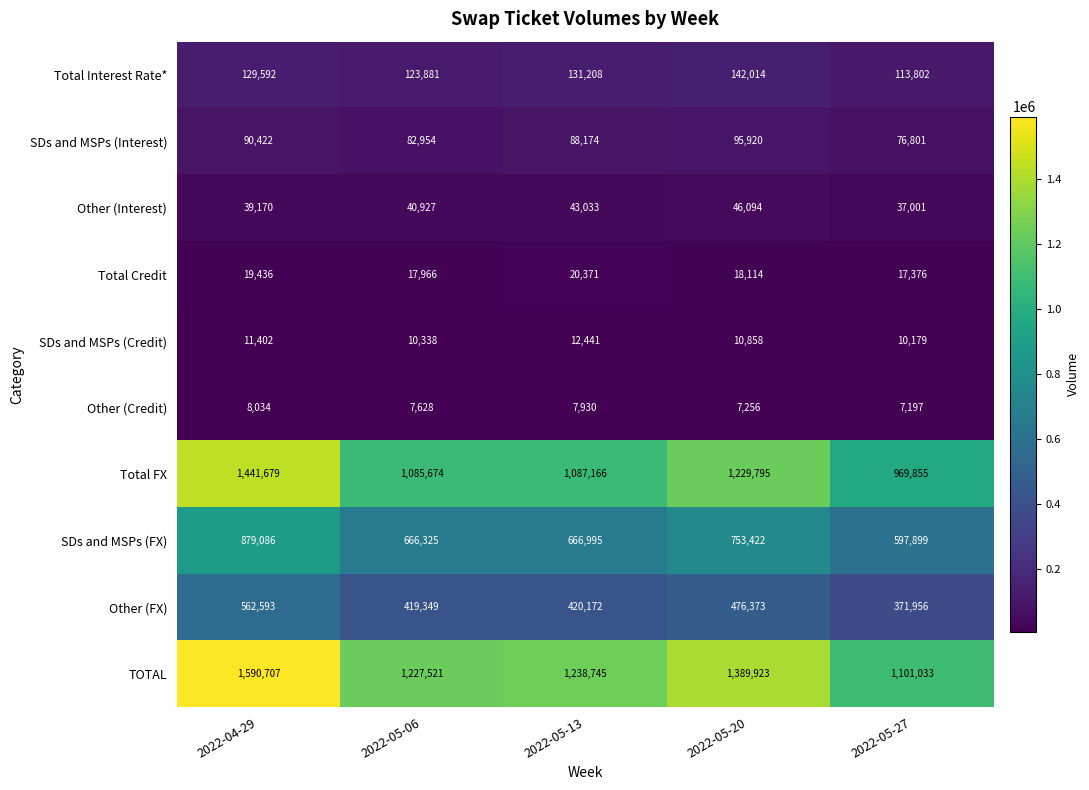

What is the difference between the Other (FX) values at 2022-04-29 and 2022-05-13?

142421